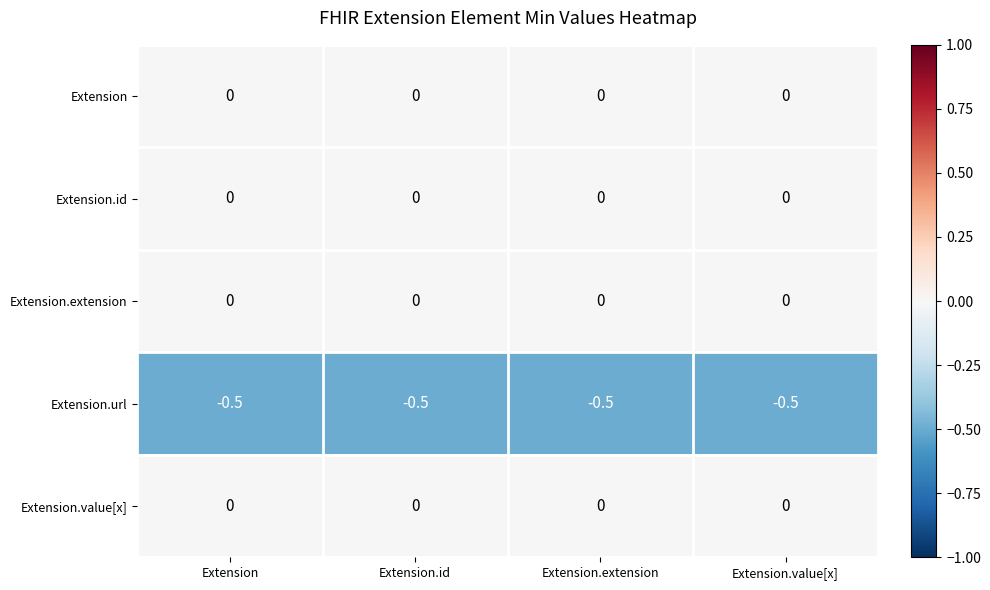

What is the difference between the highest and lowest values at Extension?

0.5